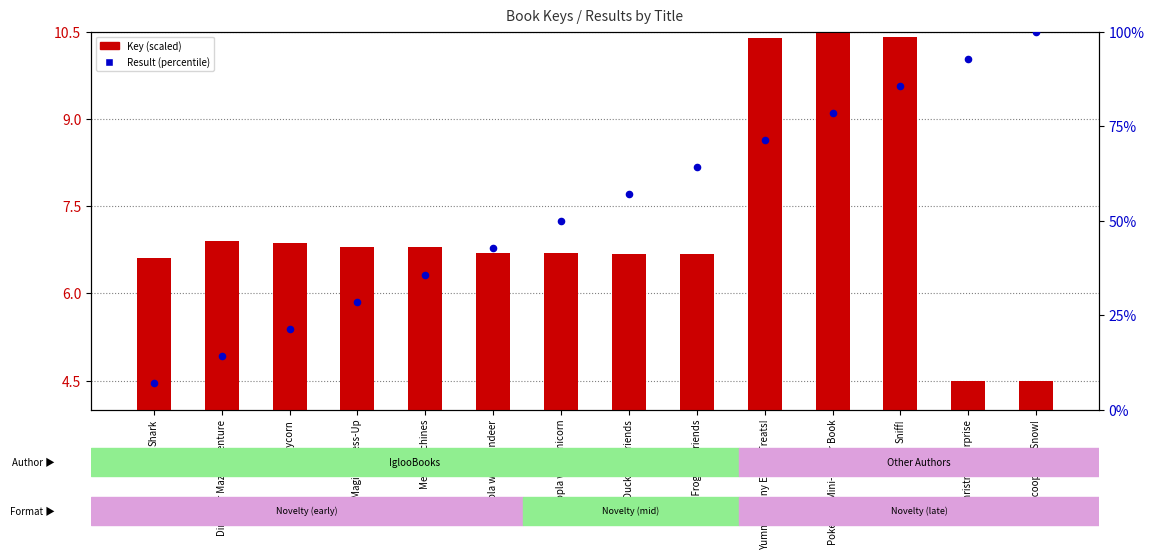

Is the value of Result (percentile) at Slimycorn greater than the value of Key (scaled) at Yummy Bunny Easter Treats!?

Yes